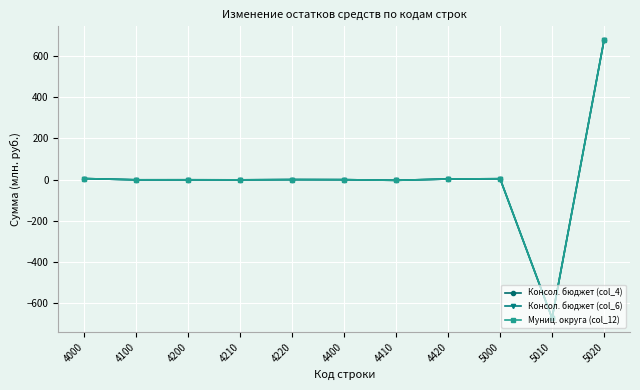

At which label does Муниц. округа (col_12) reach its minimum?

5010